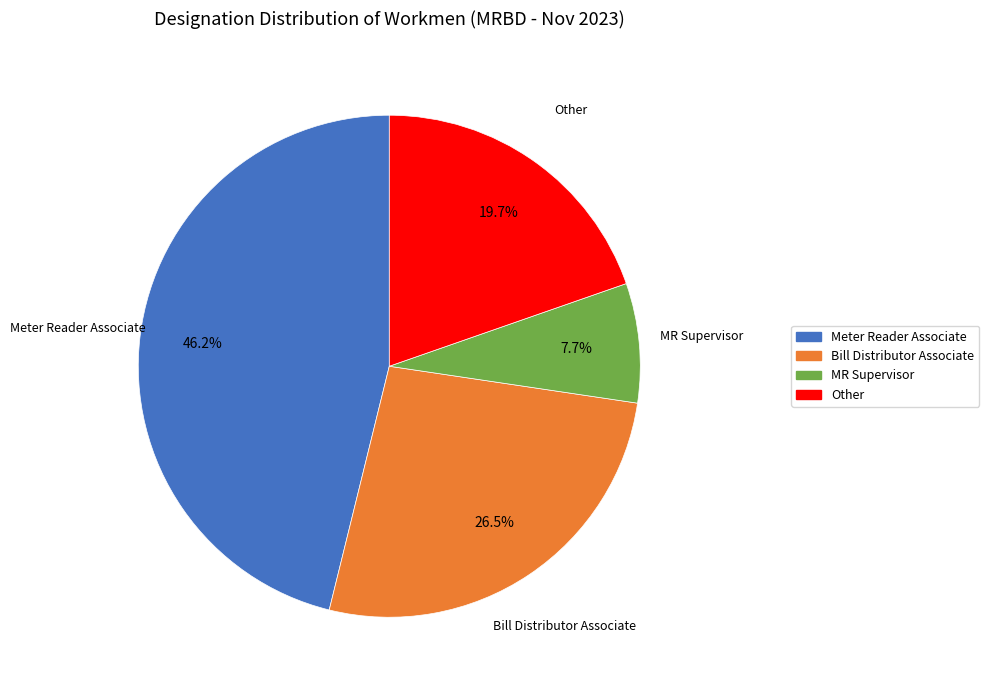

What is the largest slice in the pie chart?

Meter Reader Associate